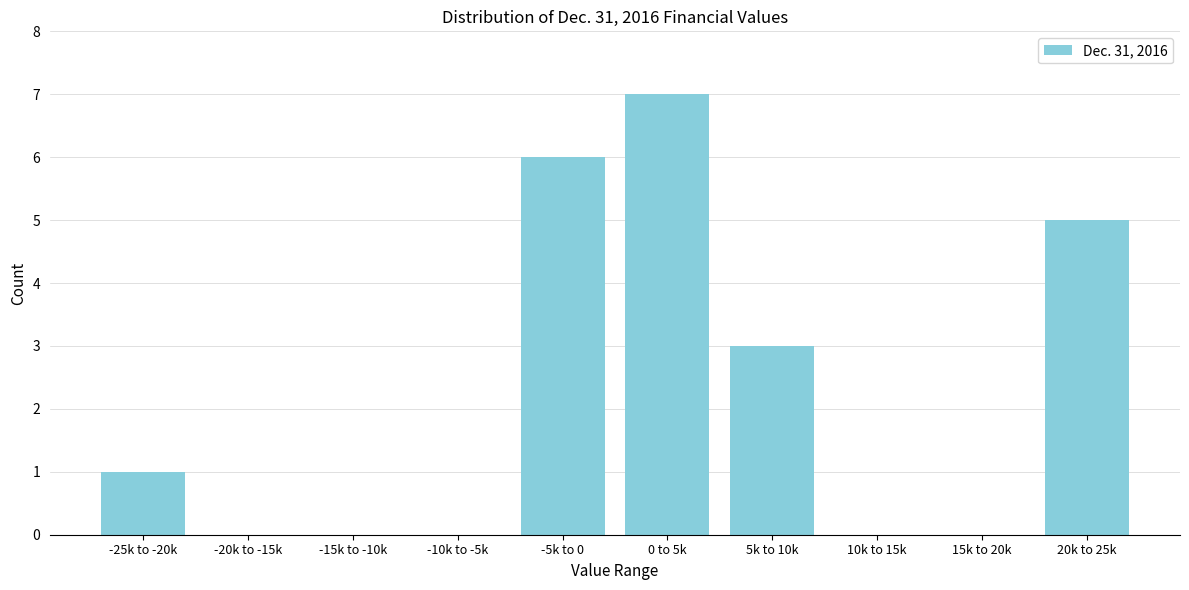

Reading left to right, transcribe all the data shown in this chart.

-25k to -20k=1	-20k to -15k=0	-15k to -10k=0	-10k to -5k=0	-5k to 0=6	0 to 5k=7	5k to 10k=3	10k to 15k=0	15k to 20k=0	20k to 25k=5